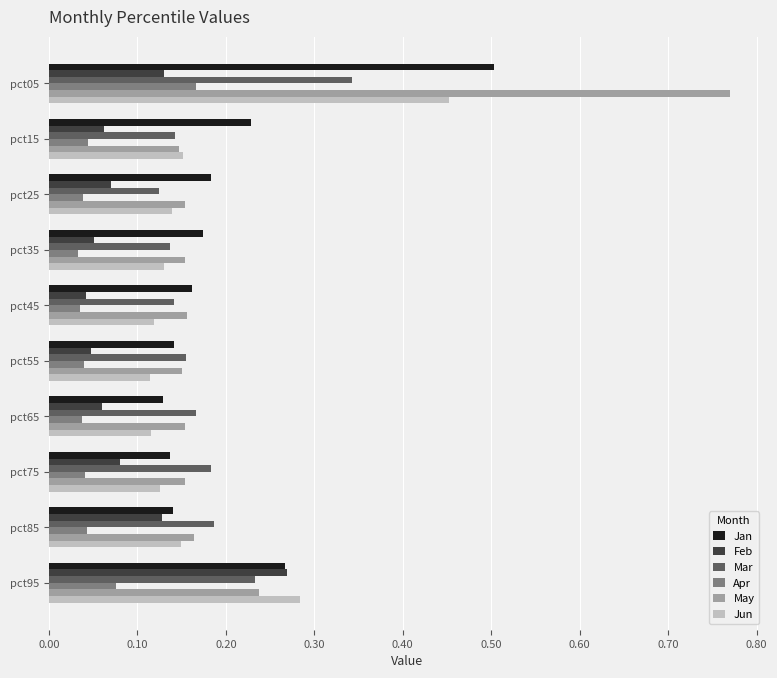

What is the difference between the maximum and minimum values in the Jan series?

0.4